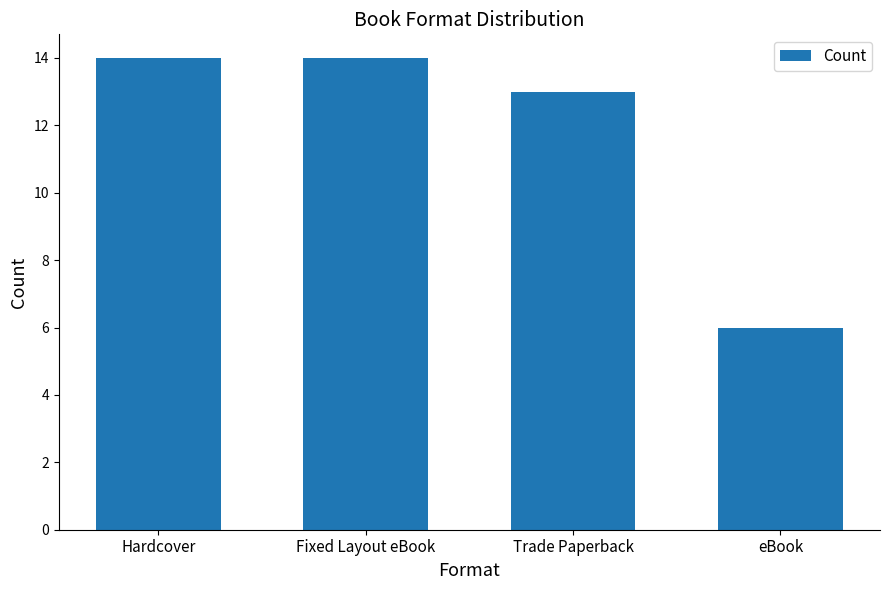

Reading right to left, list all the values displayed in this chart.

6	13	14	14